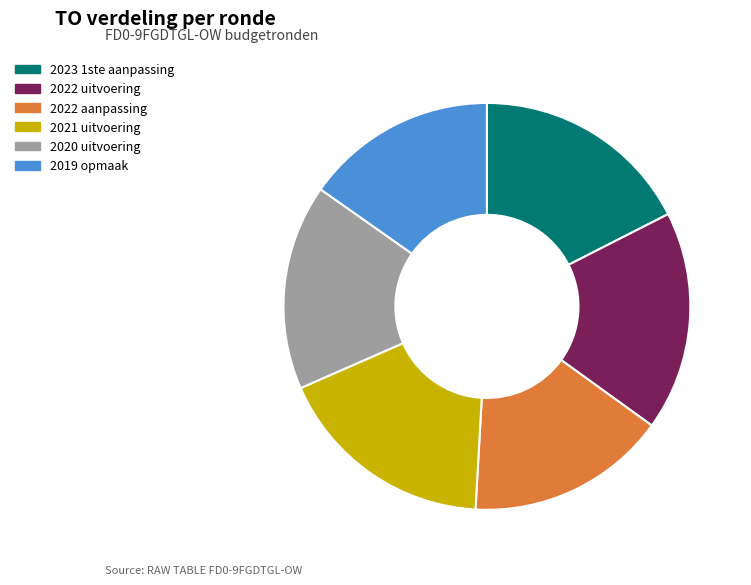

Is 2022 aanpassing the majority of the pie?

No